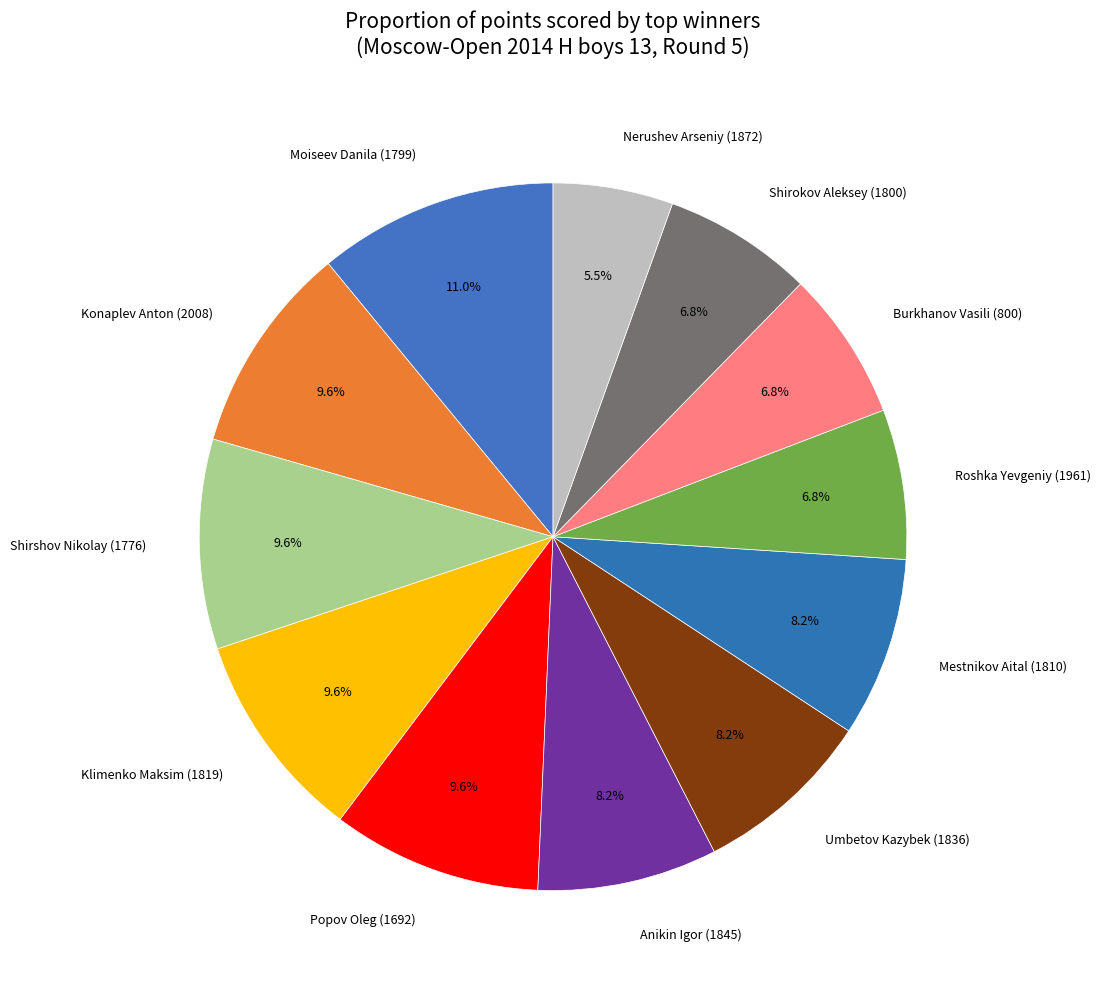

True or false: Klimenko Maksim (1819) accounts for 20% of the total.

False